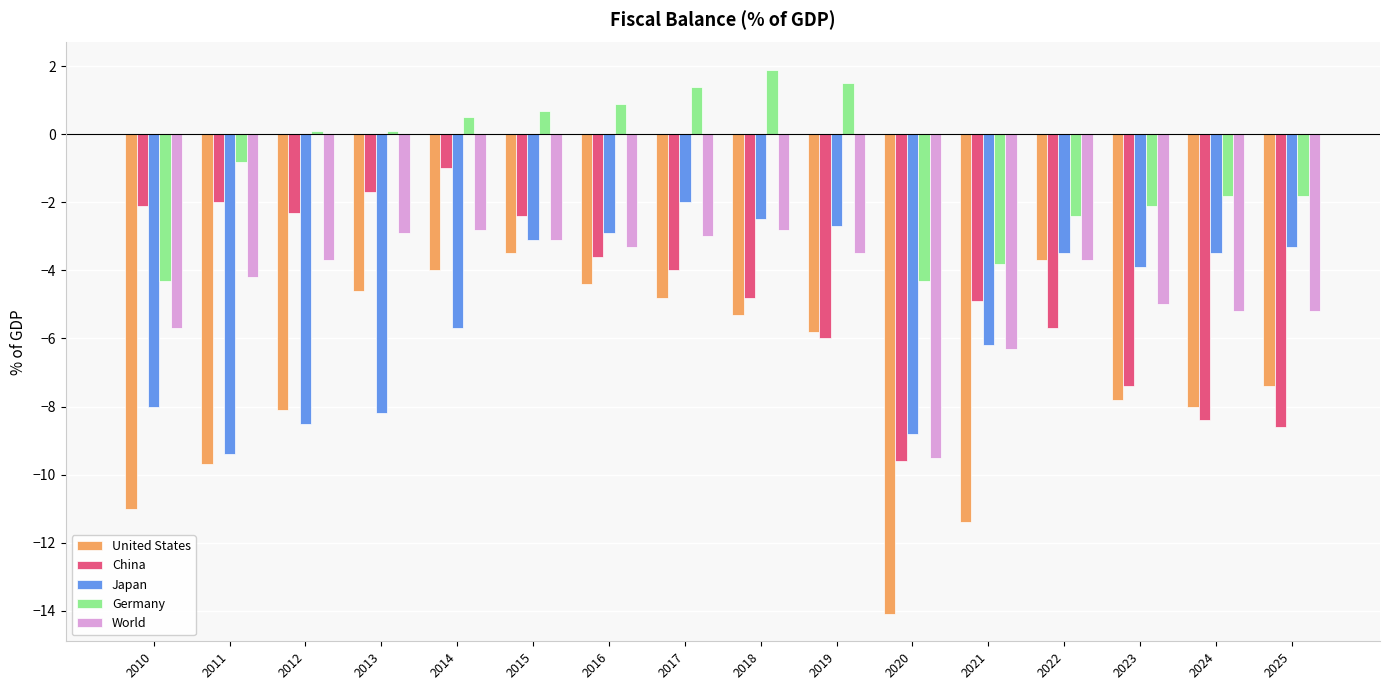

How many values in the Japan series exceed -3?

4